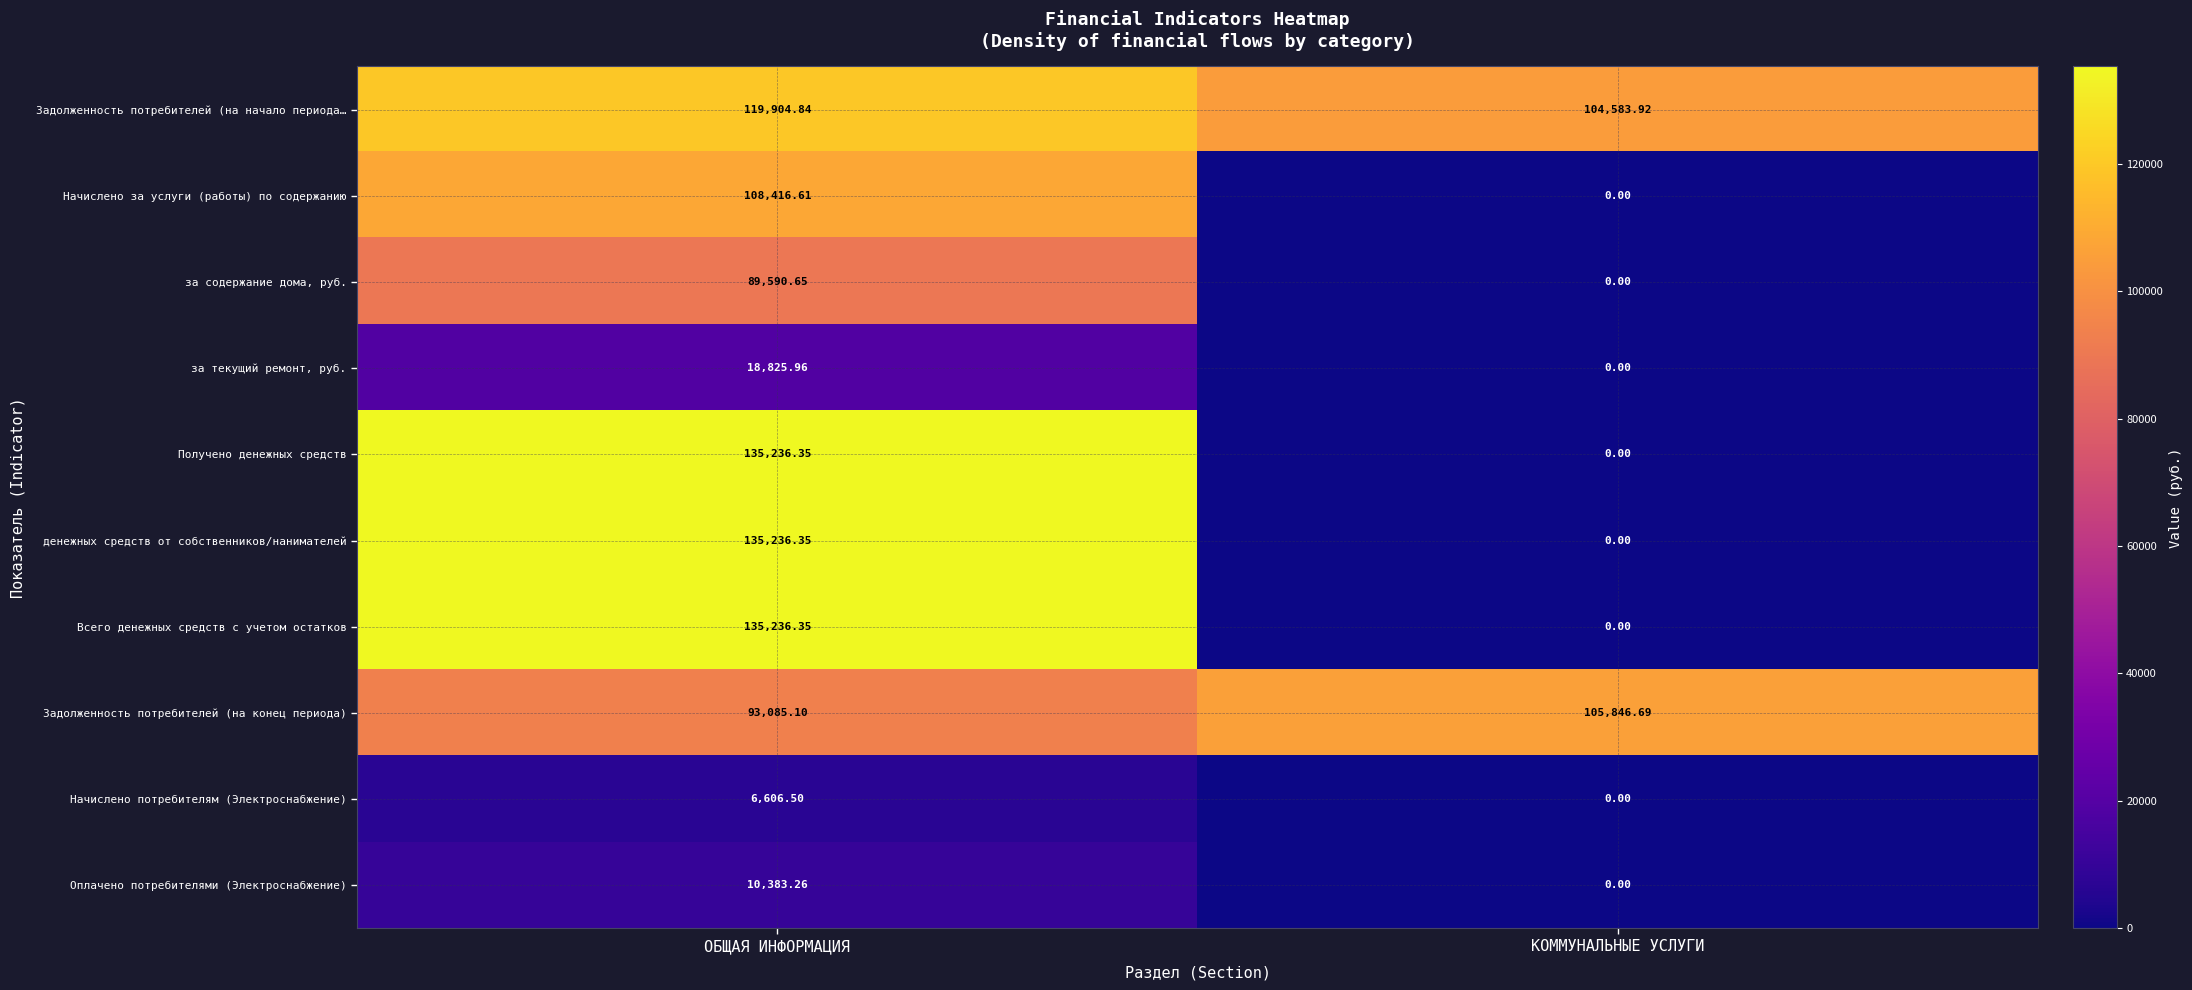

List the labels in order of за содержание дома, руб. value, smallest first.

КОММУНАЛЬНЫЕ УСЛУГИ, ОБЩАЯ ИНФОРМАЦИЯ